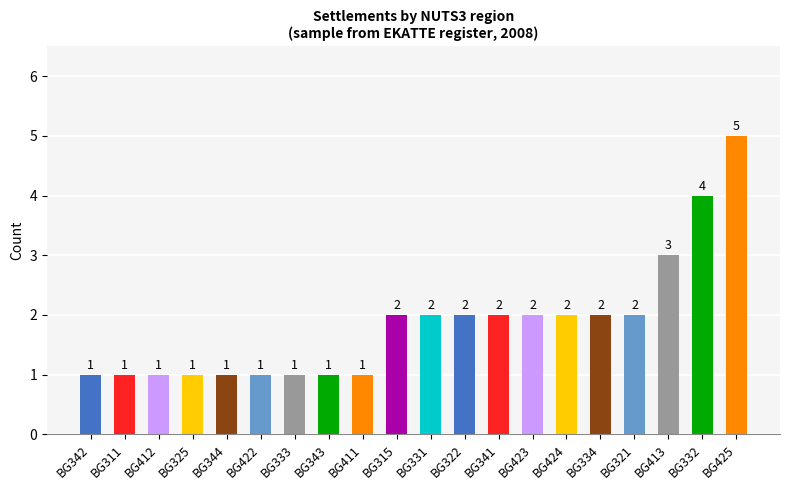

What is the maximum value shown in the chart?

5